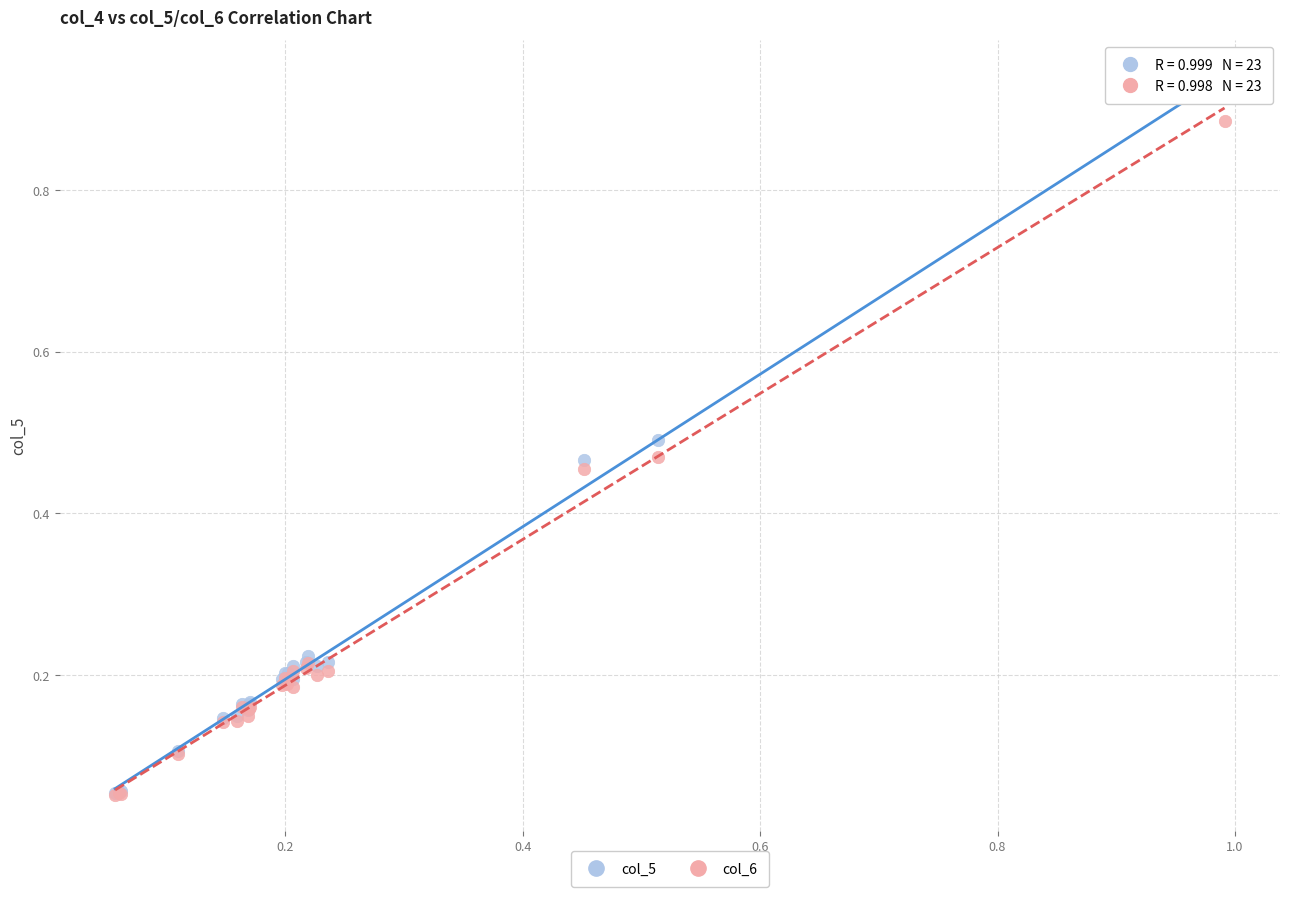

Which series contains the highest Y value?

col_5